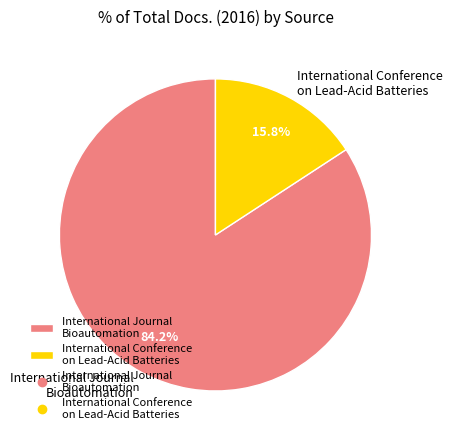

Which slice is the largest?

International Journal Bioautomation